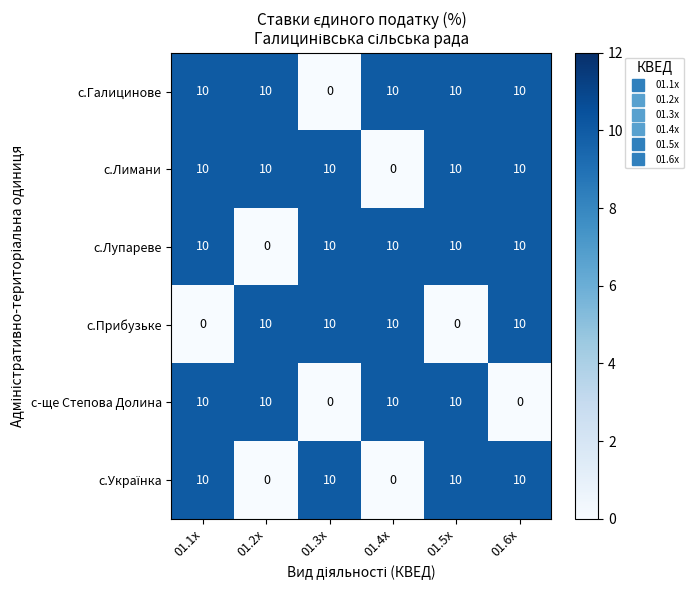

What is the greatest value displayed?

10